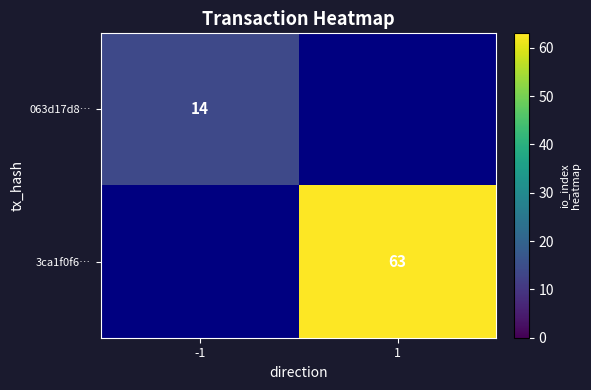

True or false: 063d17d8… has a value of 14 at -1.

True